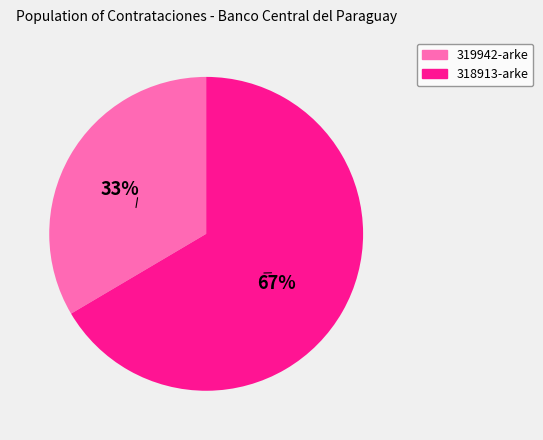

To the nearest percent, what percentage of the pie is 318913-arke?

67%